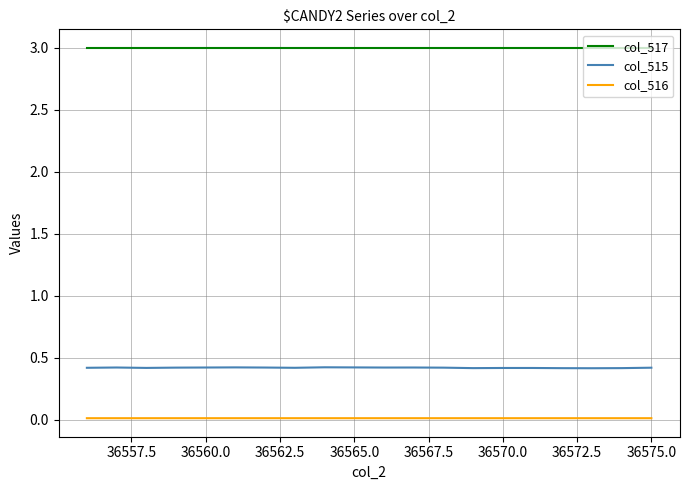

List the series in order of their peak value, highest first.

col_517, col_515, col_516